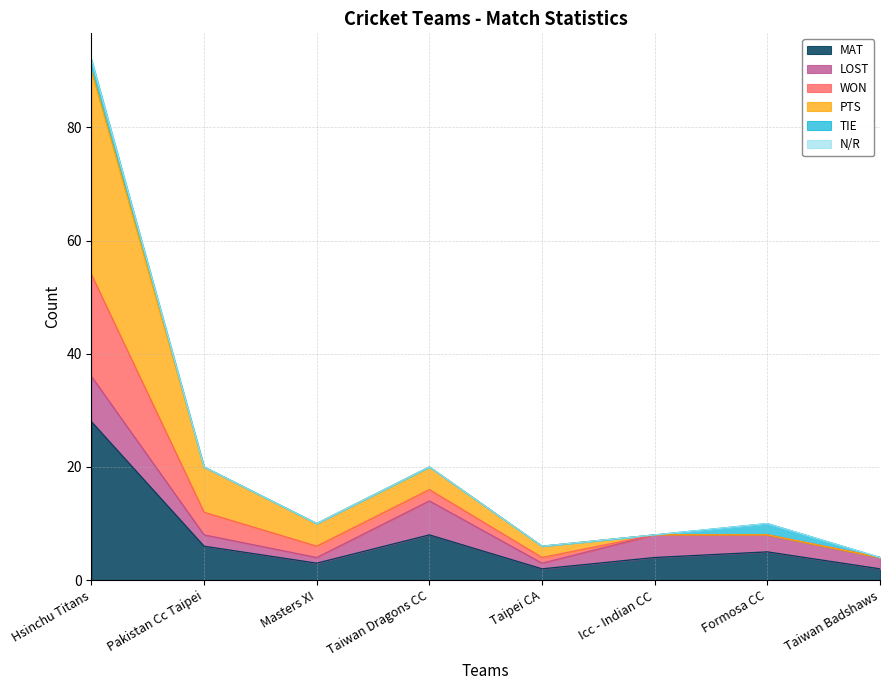

True or false: MAT has a value of 4 at Icc - Indian CC.

True